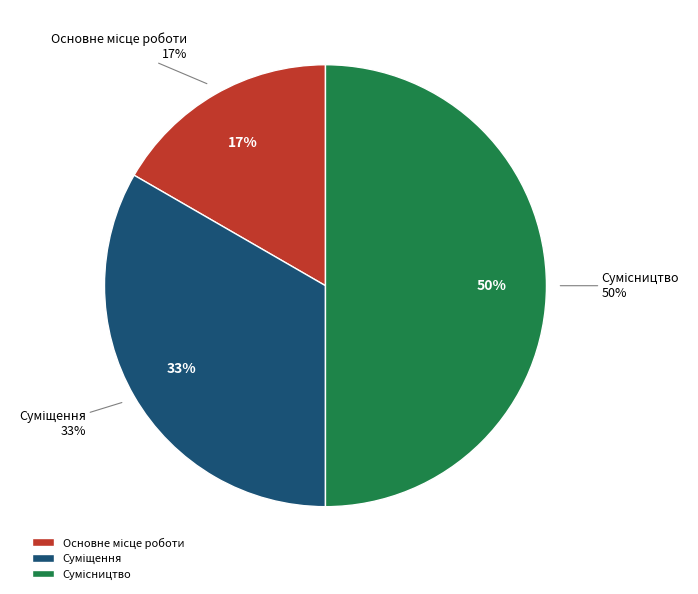

The Суміщення slice represents 42% of the pie. True or false?

False